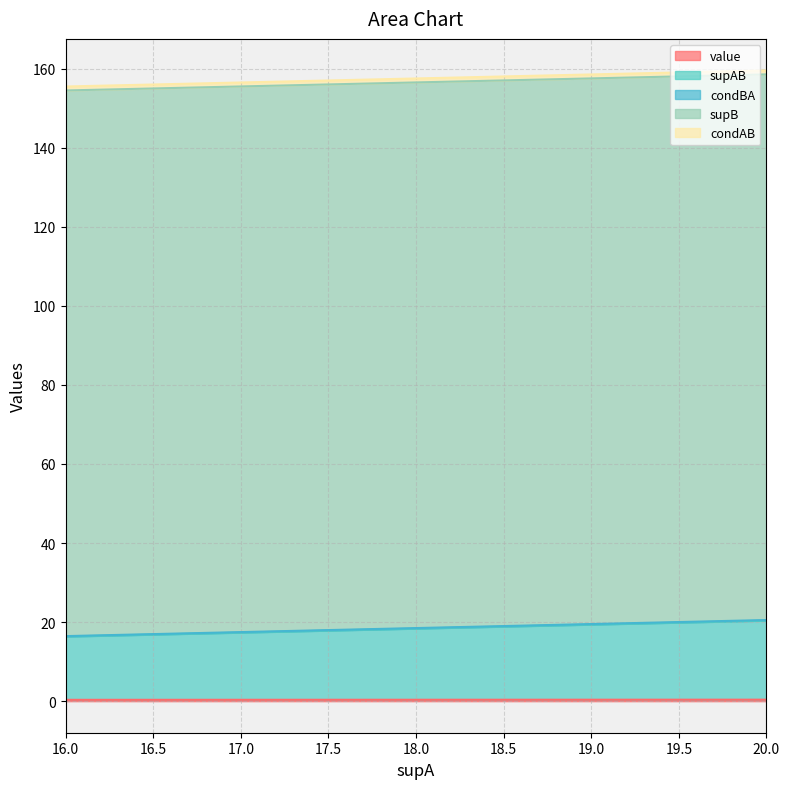

Reading right to left, list all the values displayed in this chart.

value: 16=0.3	17=0.4	20=0.4
supAB: 16=16.0	17=17.0	20=20.0
condBA: 16=0.1	17=0.1	20=0.1
supB: 16=138.0	17=138.0	20=138.0
condAB: 16=1.0	17=1.0	20=1.0